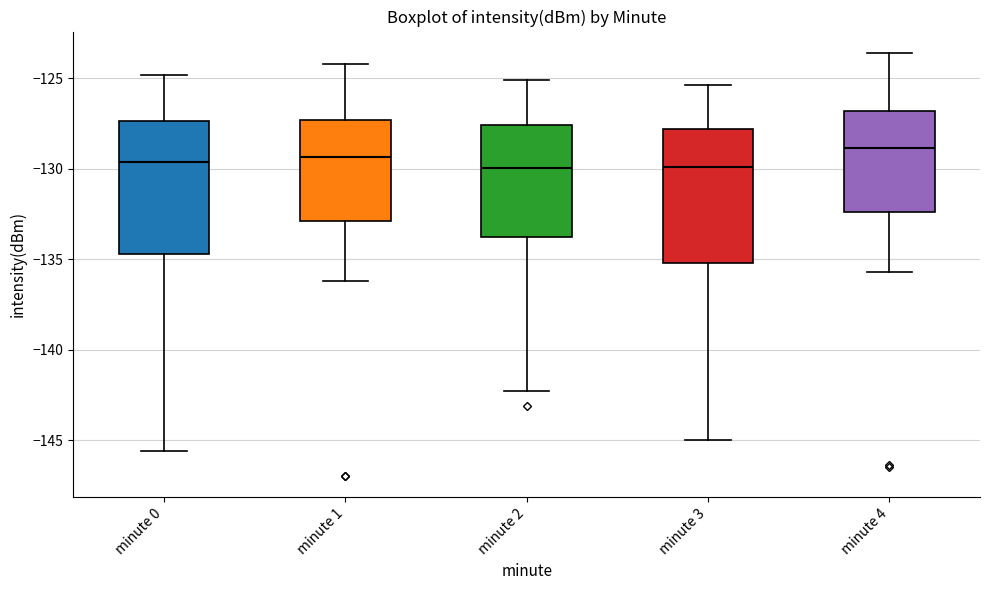

Where does the lower whisker of the box for minute 4 end on the y-axis? The values are not printed on the chart, so give them approximately, as read against the axis.

-135.5